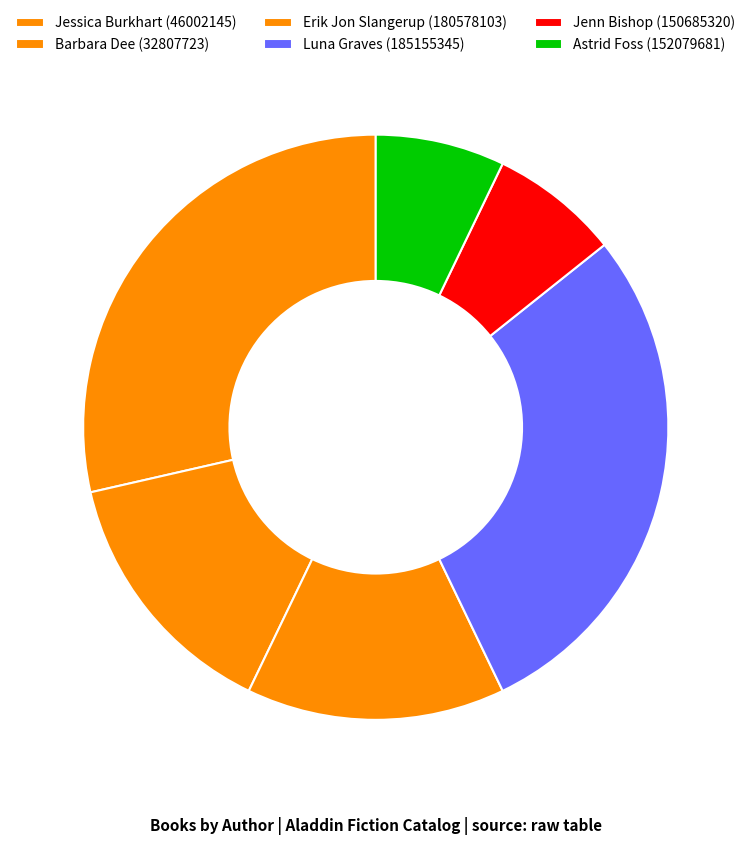

What is the smallest slice in the pie chart?

Jenn Bishop (150685320)